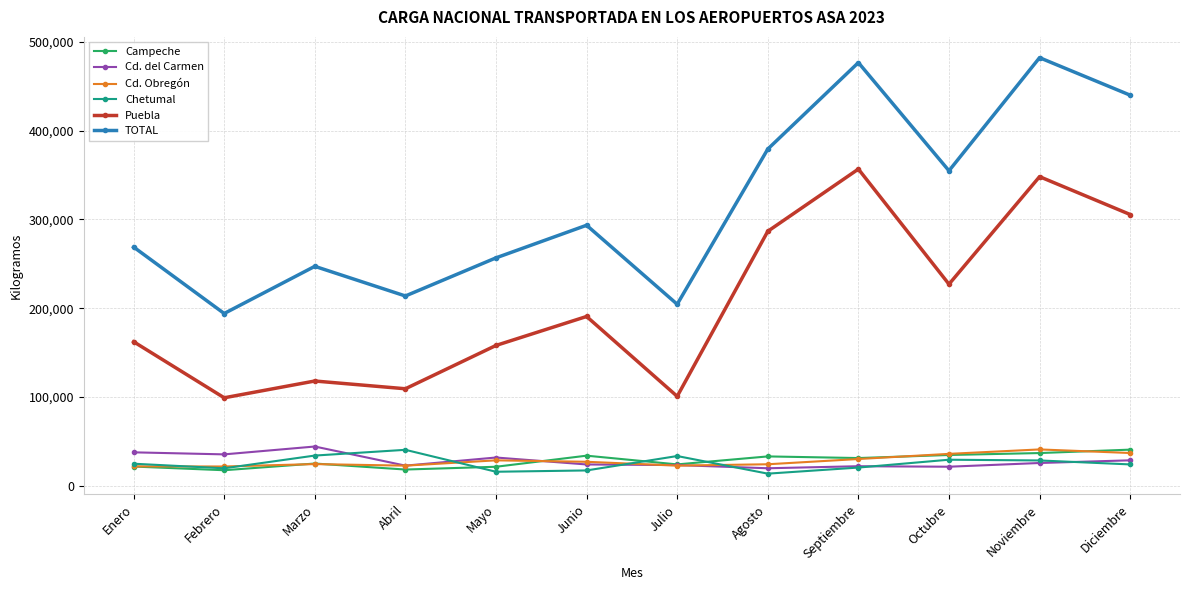

What position from the left is Mayo?

5